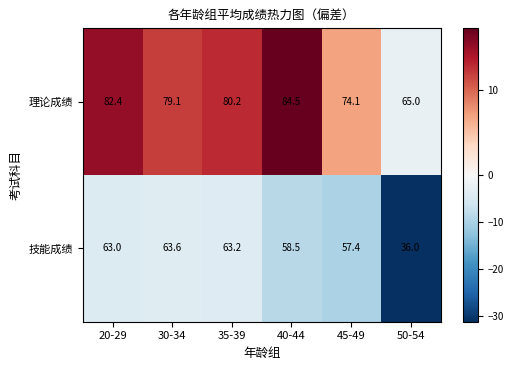

What is the difference between the highest and lowest values at 20-29?

19.4